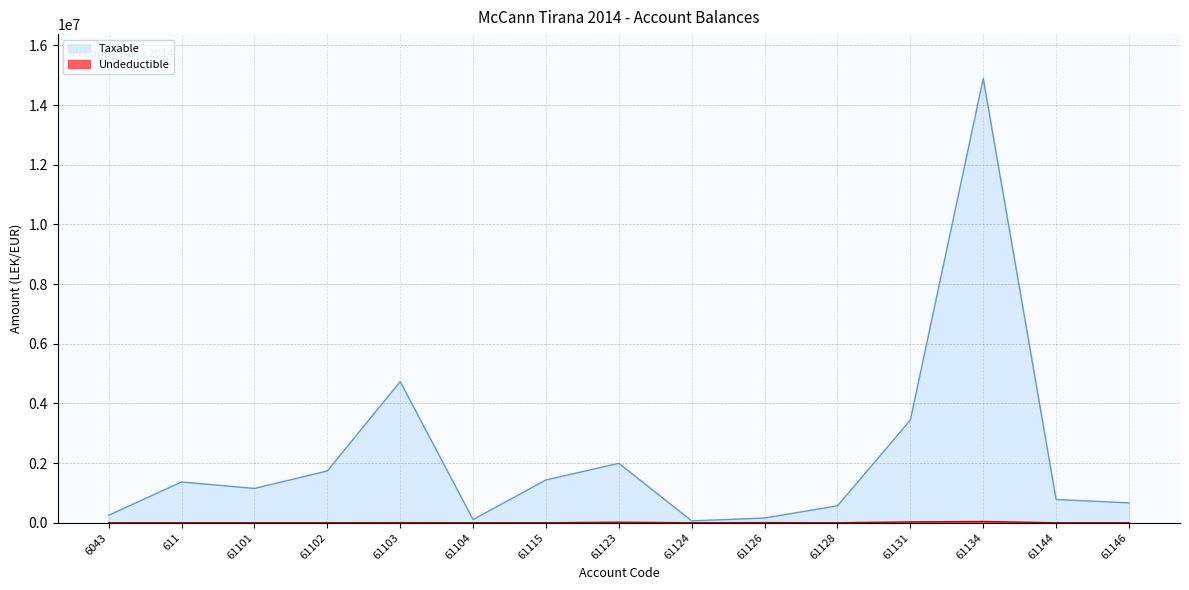

What are all the series names shown in the legend?

Taxable, Undeductible